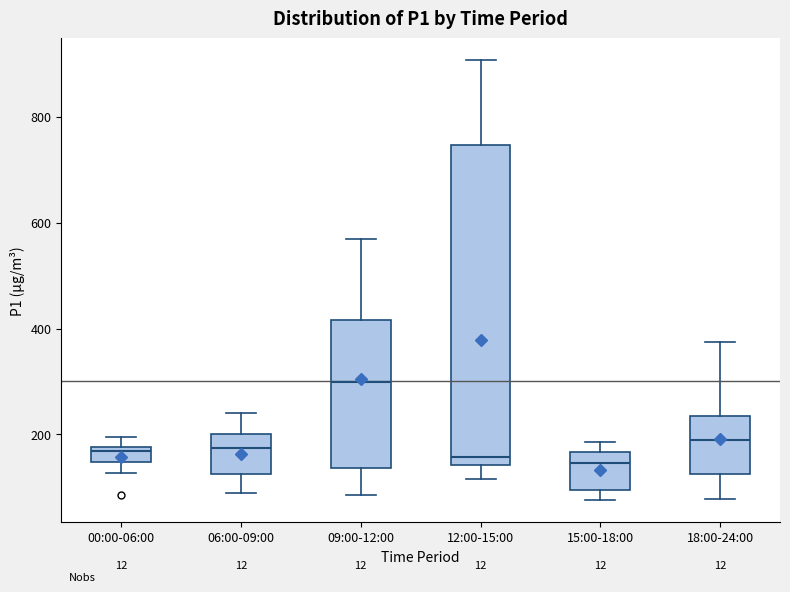

Which box's median line is the highest?

09:00-12:00